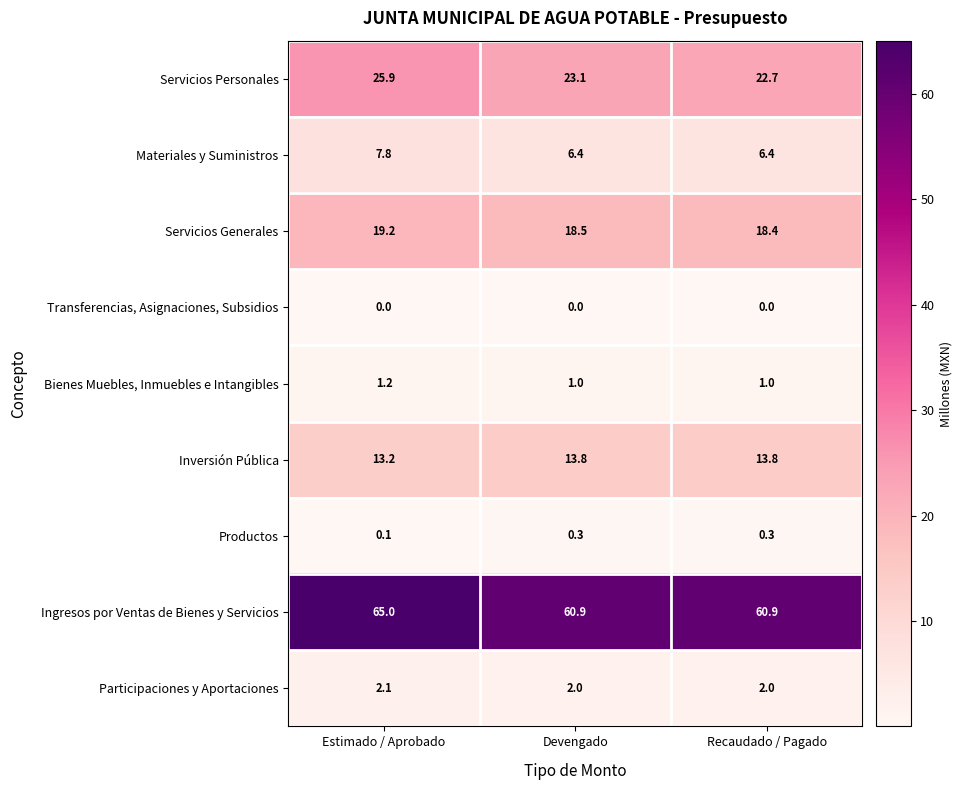

At how many categories does at least one series exceed 59?

3